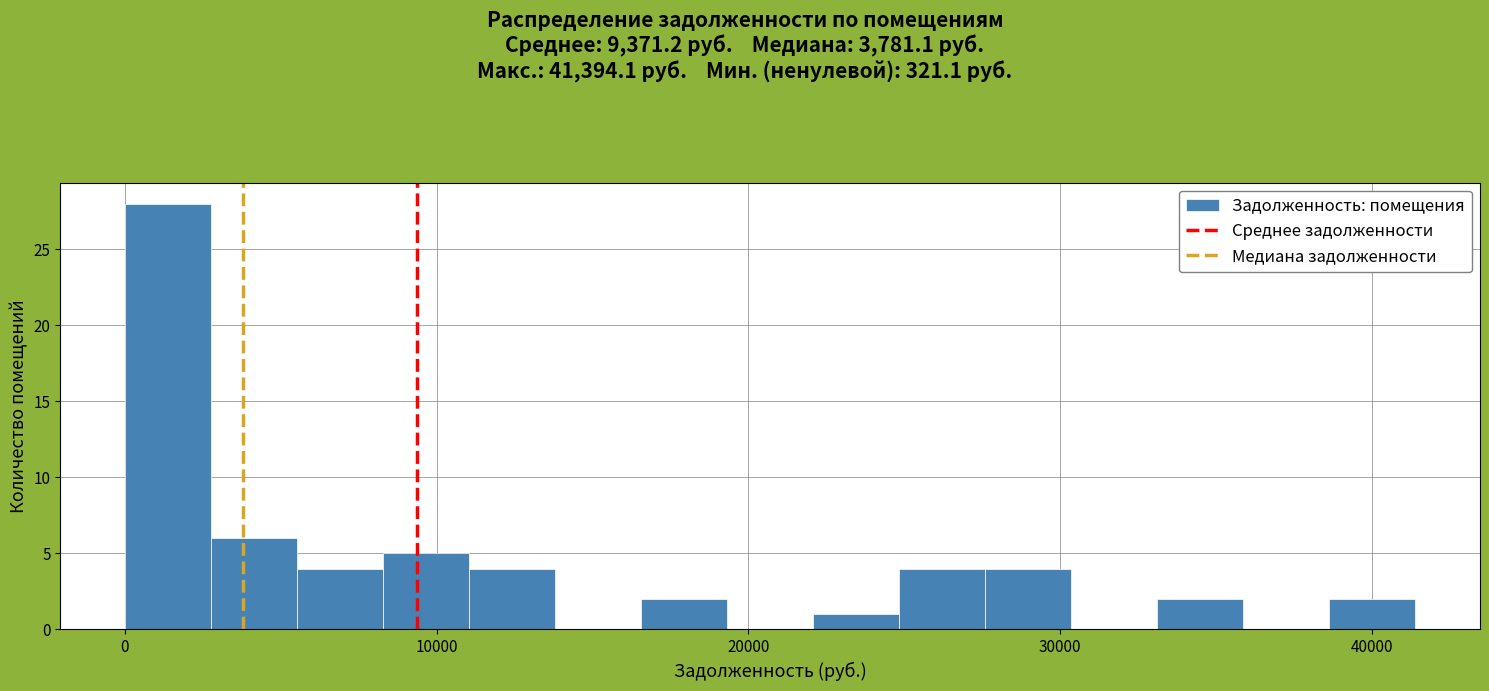

Read against the x-axis, roughly where is the centre of the tallest bar?

1000